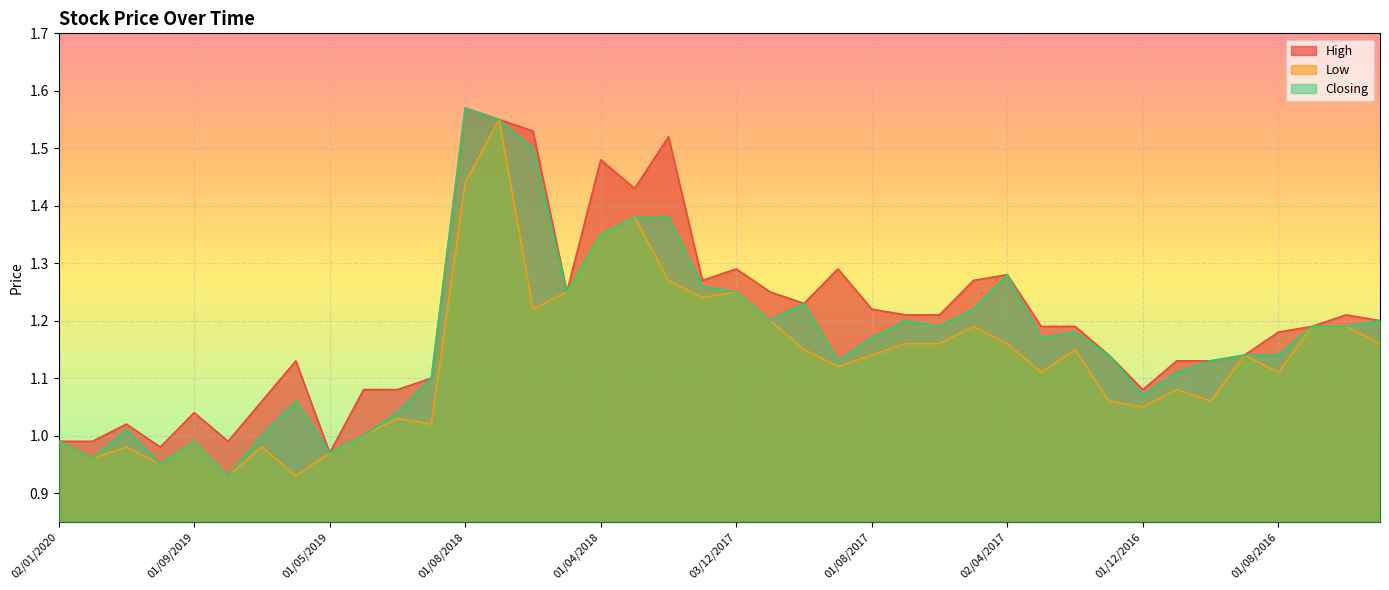

List the series in order of their overall mean, lowest first.

Low, Closing, High